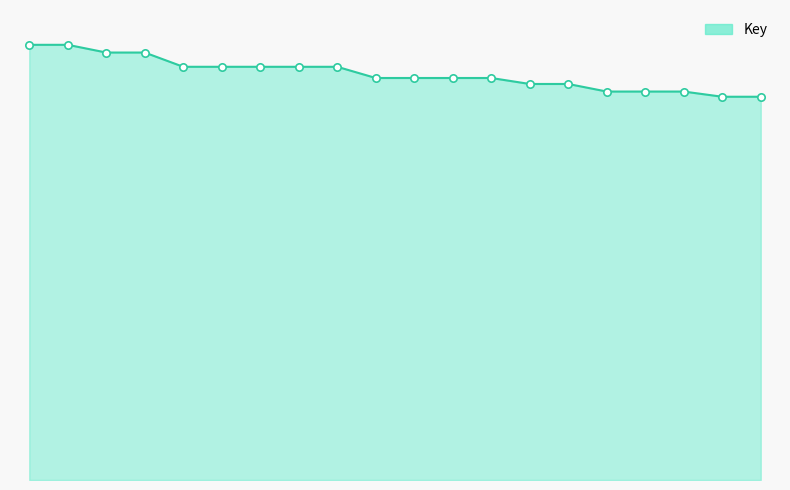

Does the chart have visible grid lines?

No